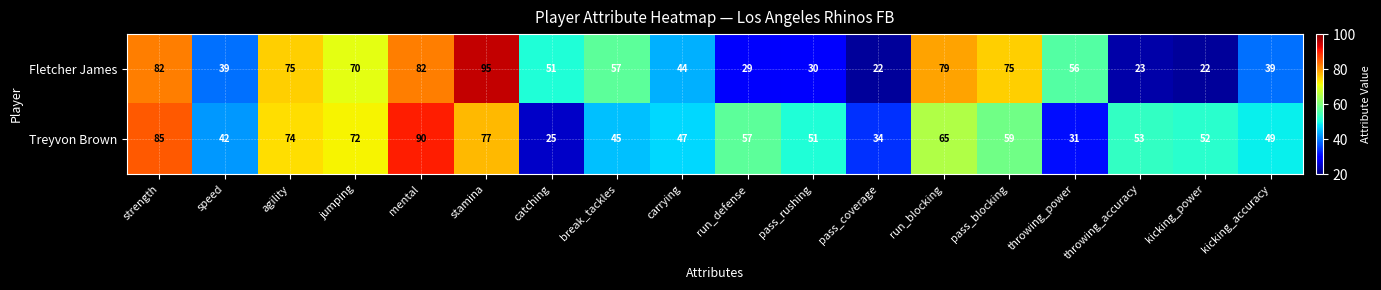

Is it true that Fletcher James equals 75 at pass_blocking?

True